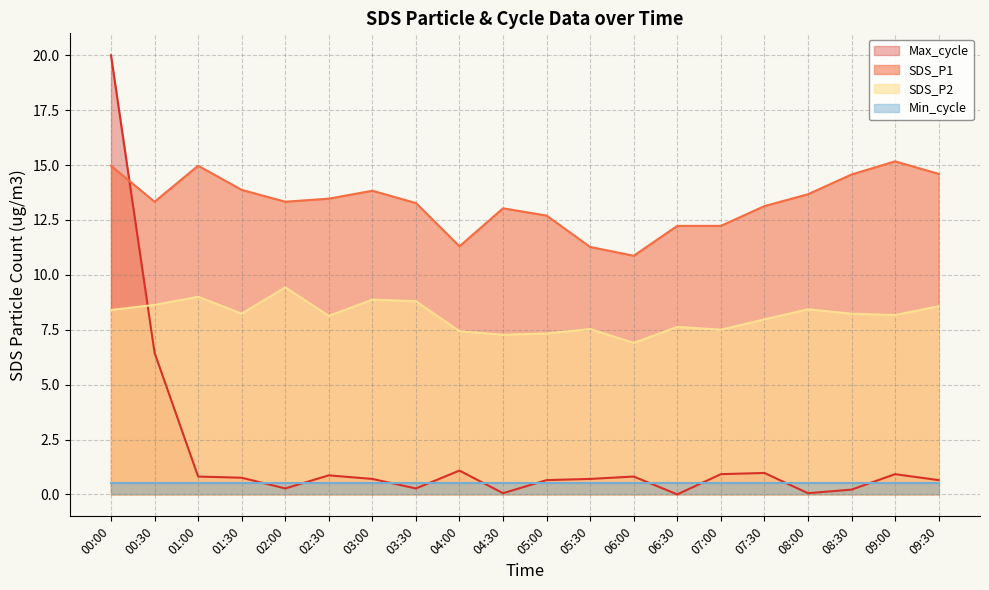

How many series are shown in this chart?

4